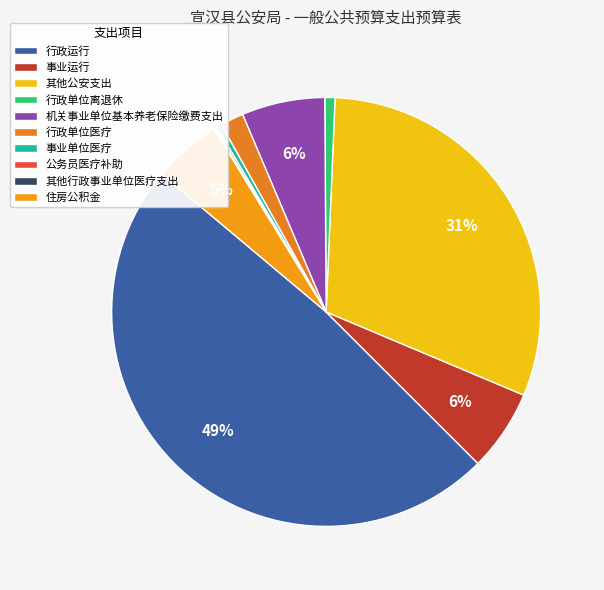

To the nearest percent, what is the average slice percentage?

10%